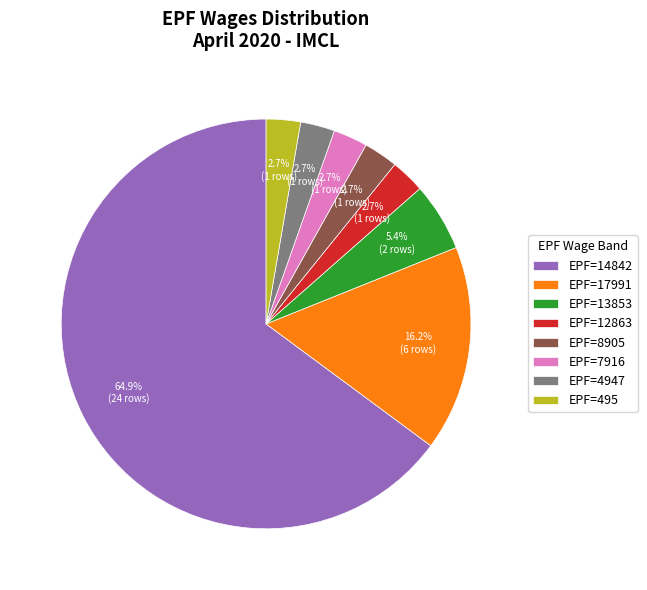

Is there any slice that represents more than half of the pie?

Yes